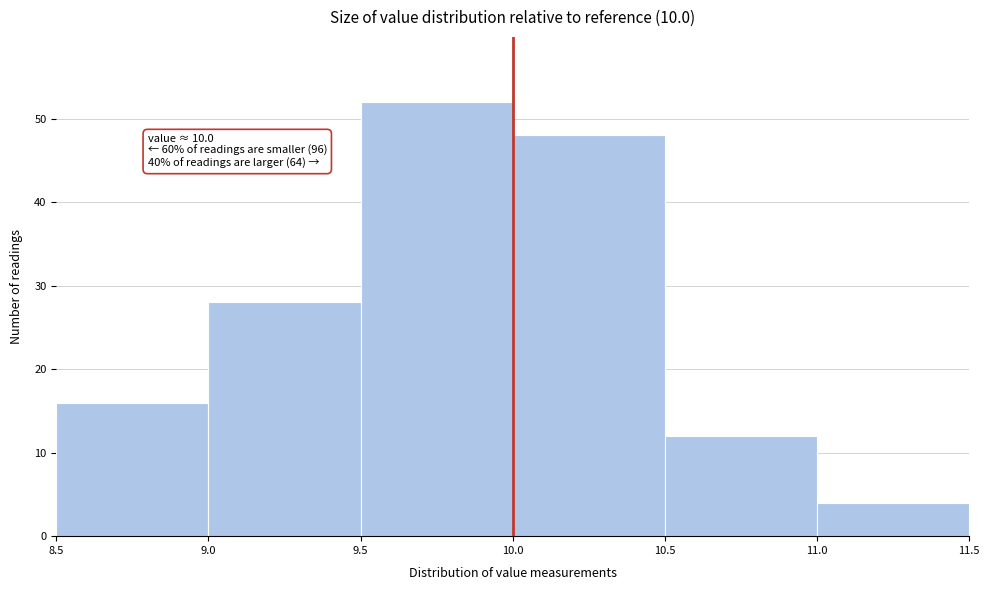

Over which range of the x-axis is the bar tallest?

9.5 to 10.0